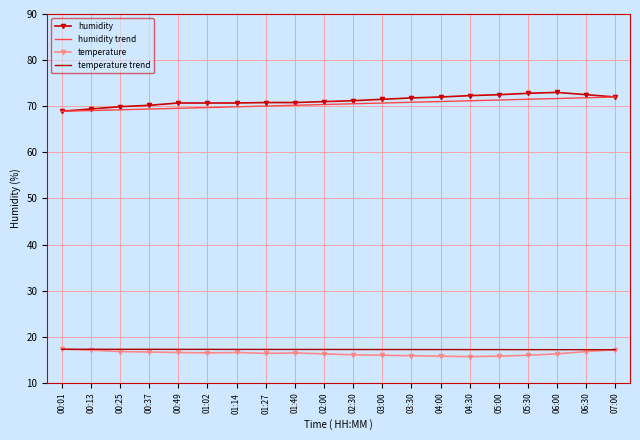

Is the value of temperature at 02:30 greater than the value of humidity at 01:27?

No